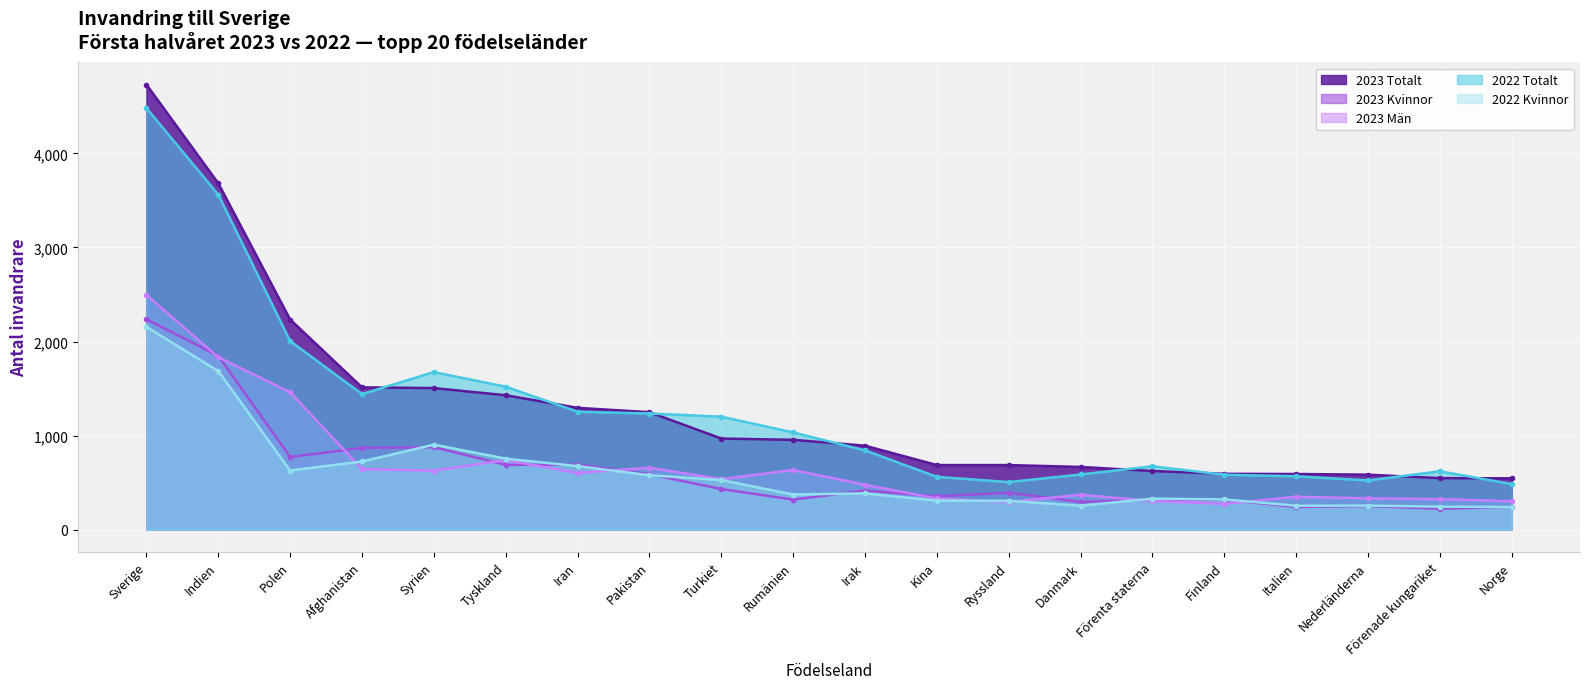

What is the approximate value of 2023 Kvinnor at Nederländerna?

251